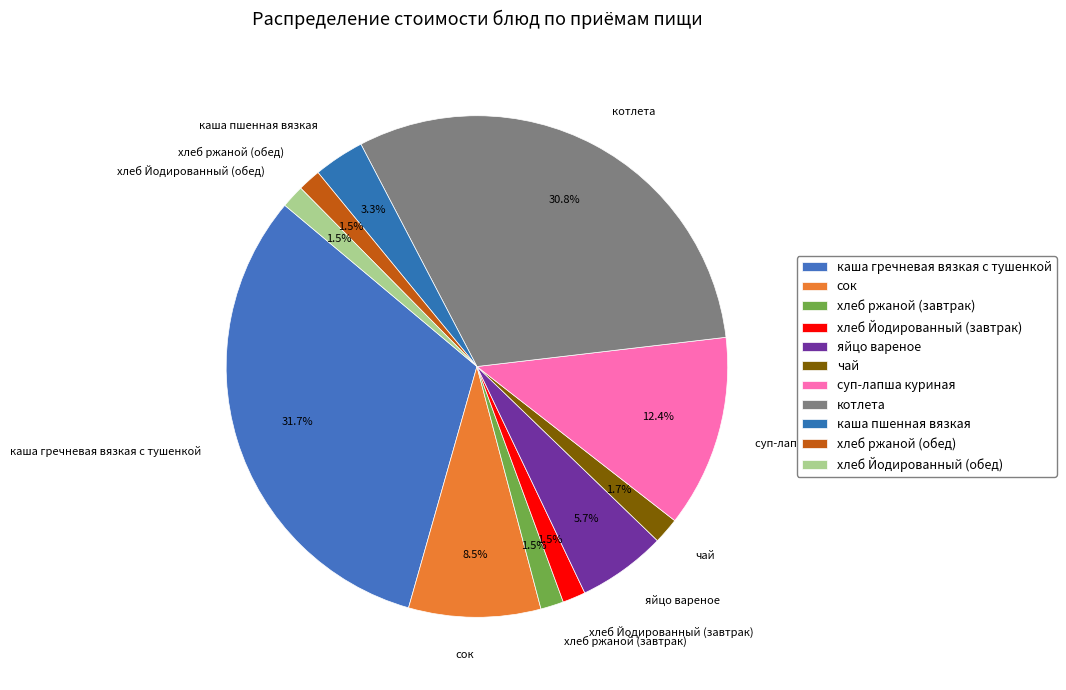

Between хлеб Йодированный (обед) and каша гречневая вязкая с тушенкой, which is larger?

каша гречневая вязкая с тушенкой